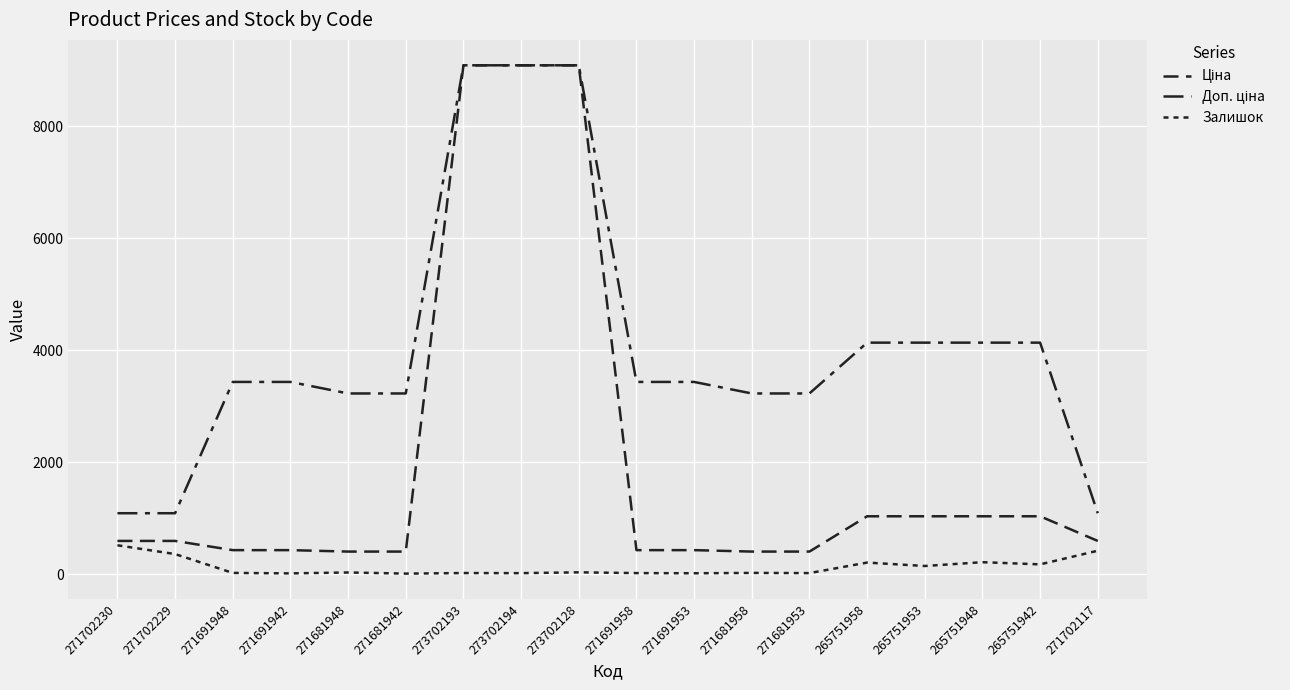

True or false: Доп. ціна has more than 2 interior local peaks.

False